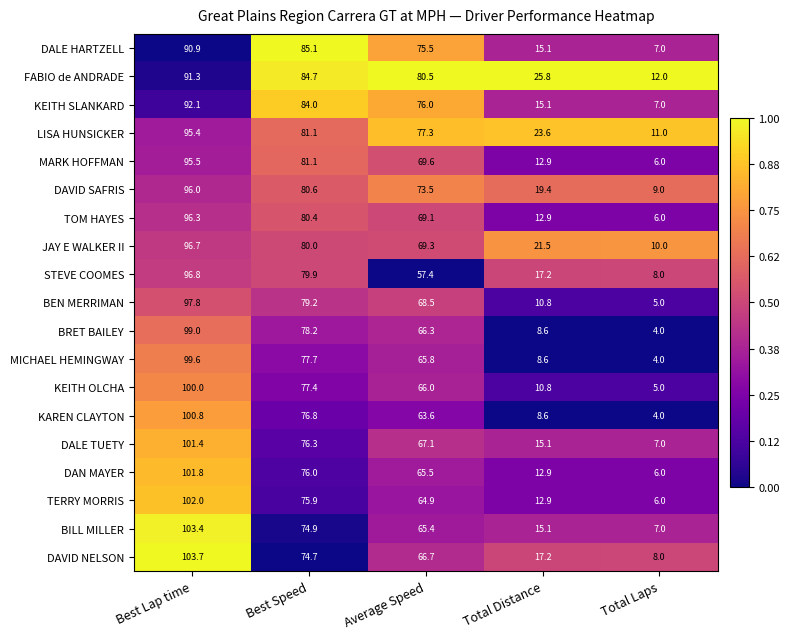

At which label does KAREN CLAYTON first exceed 63?

Best Lap time